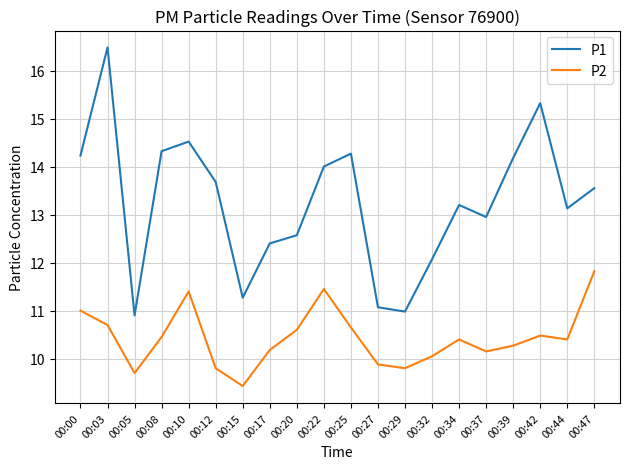

What are all the series names shown in the legend?

P1, P2